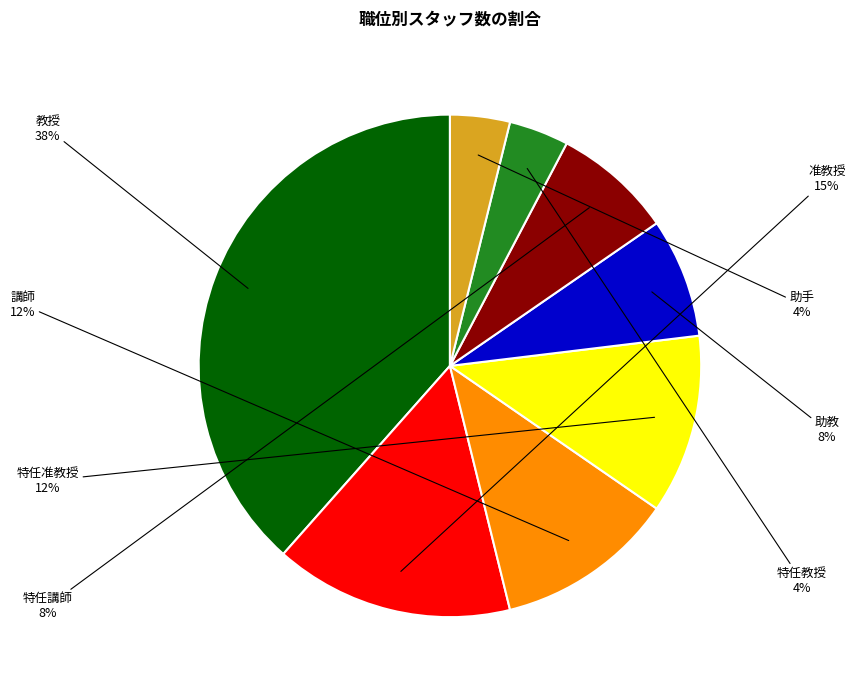

Does any single category account for the majority?

No